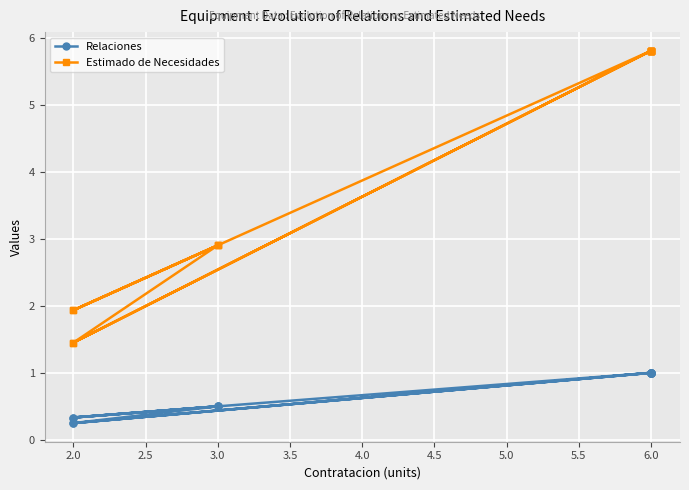

What is the greatest value displayed?

5.8